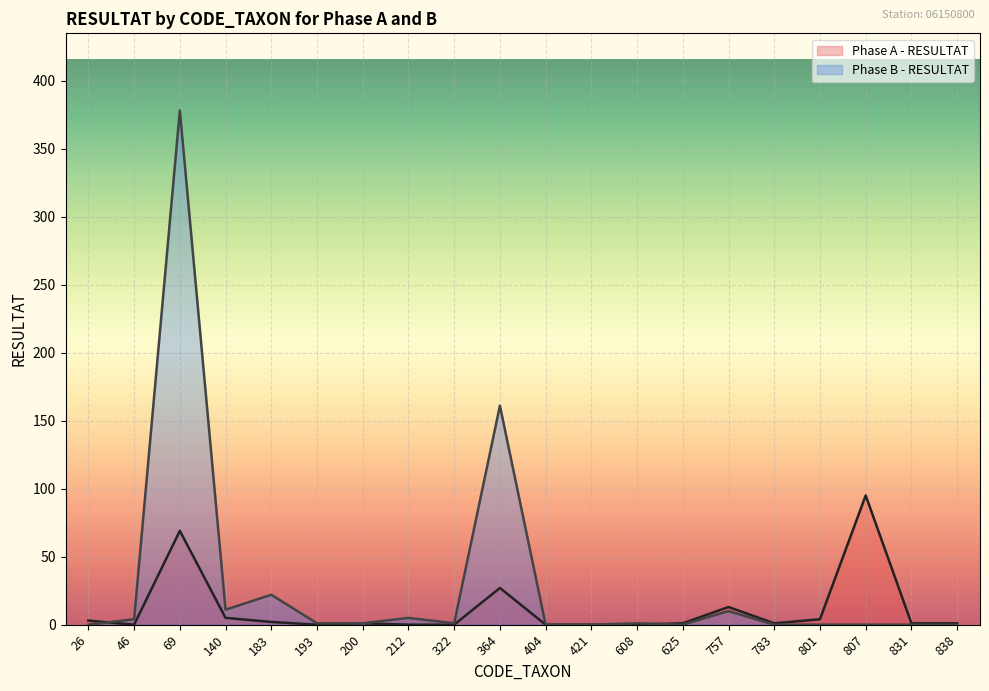

How many lines are shown in the chart?

2